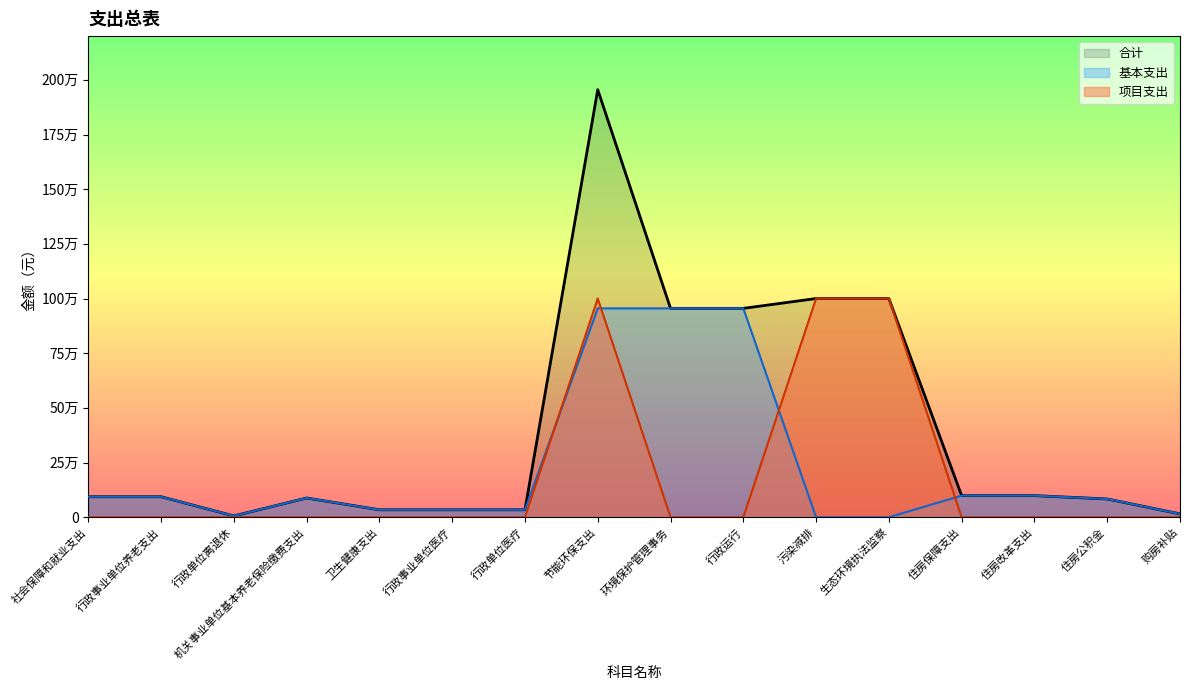

How many distinct data groups are displayed?

3